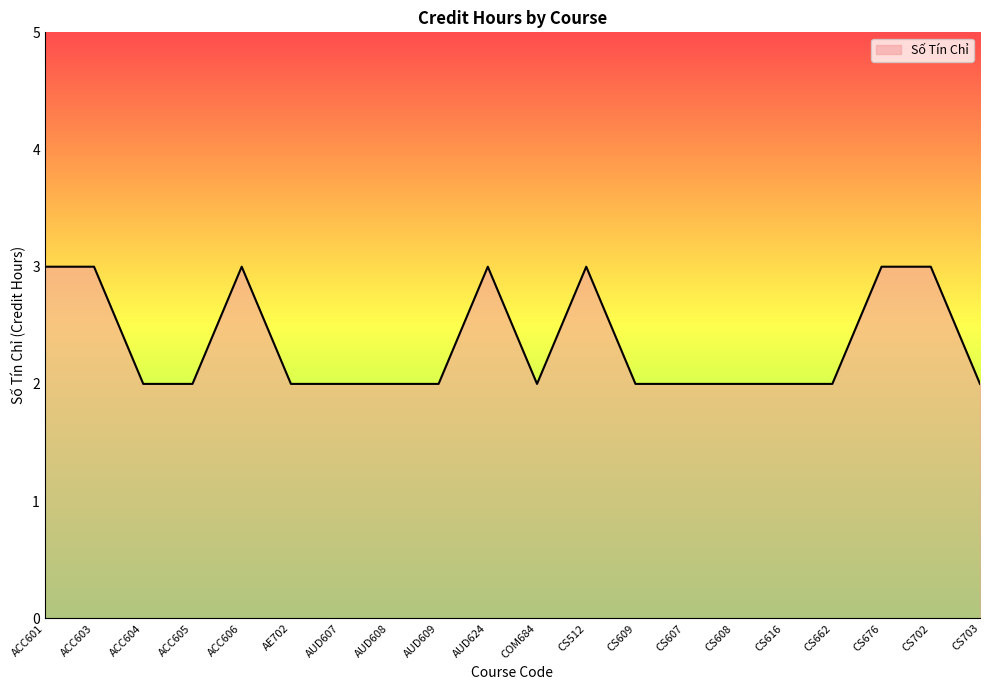

Approximately how many times larger is the value at CS512 compared to AE702?

1.5